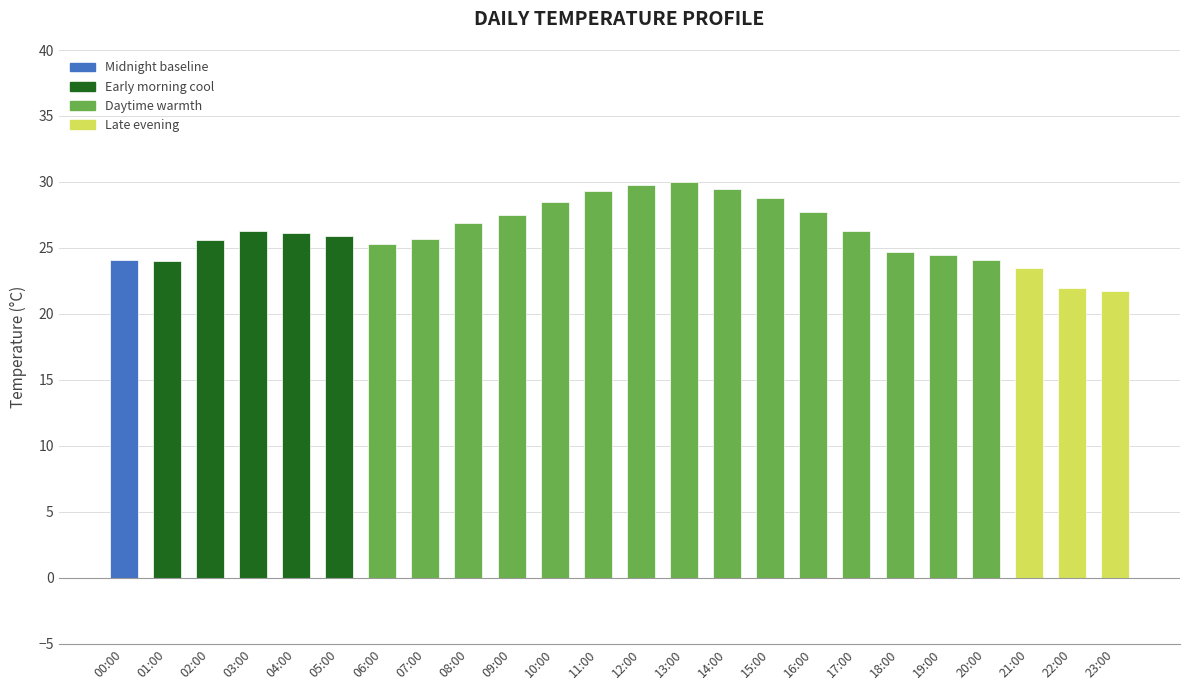

What is the smallest value displayed?

21.7